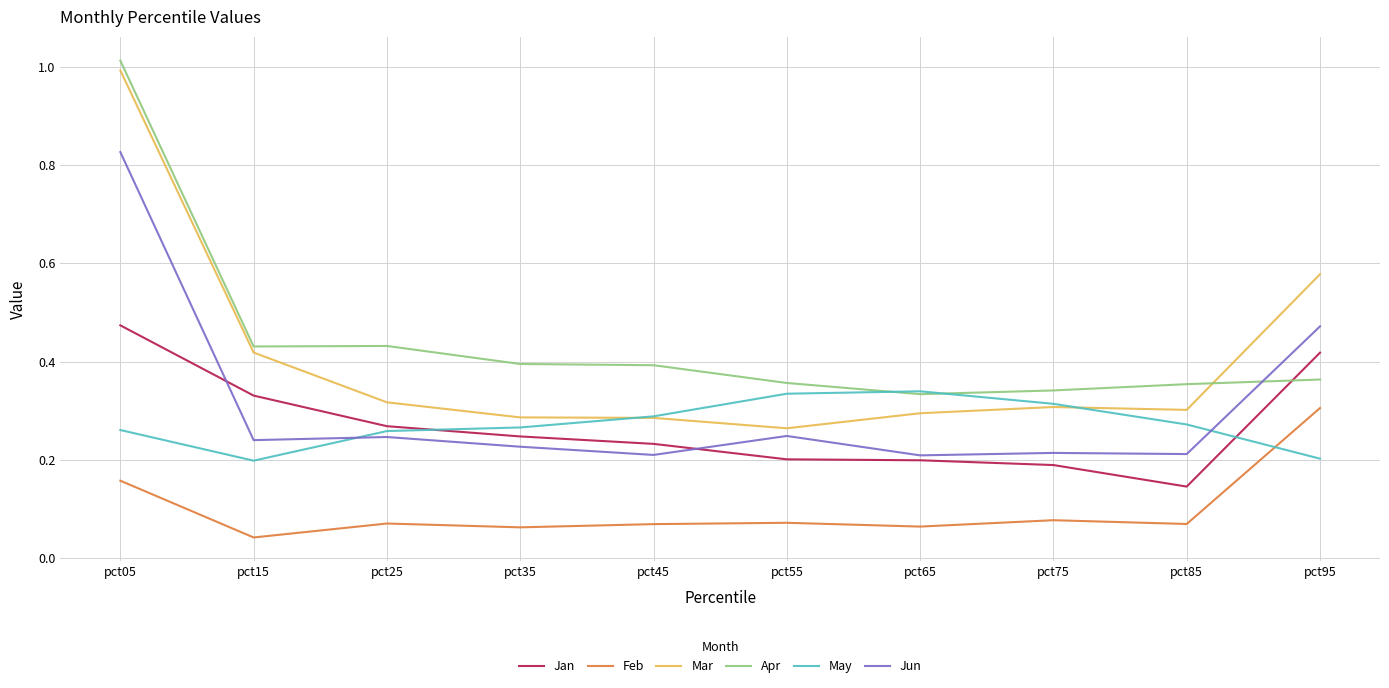

True or false: Apr has a value of 1.0 at pct05.

True